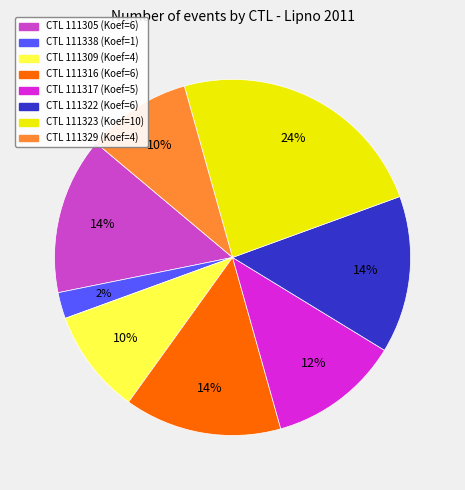

Does any single category account for the majority?

No